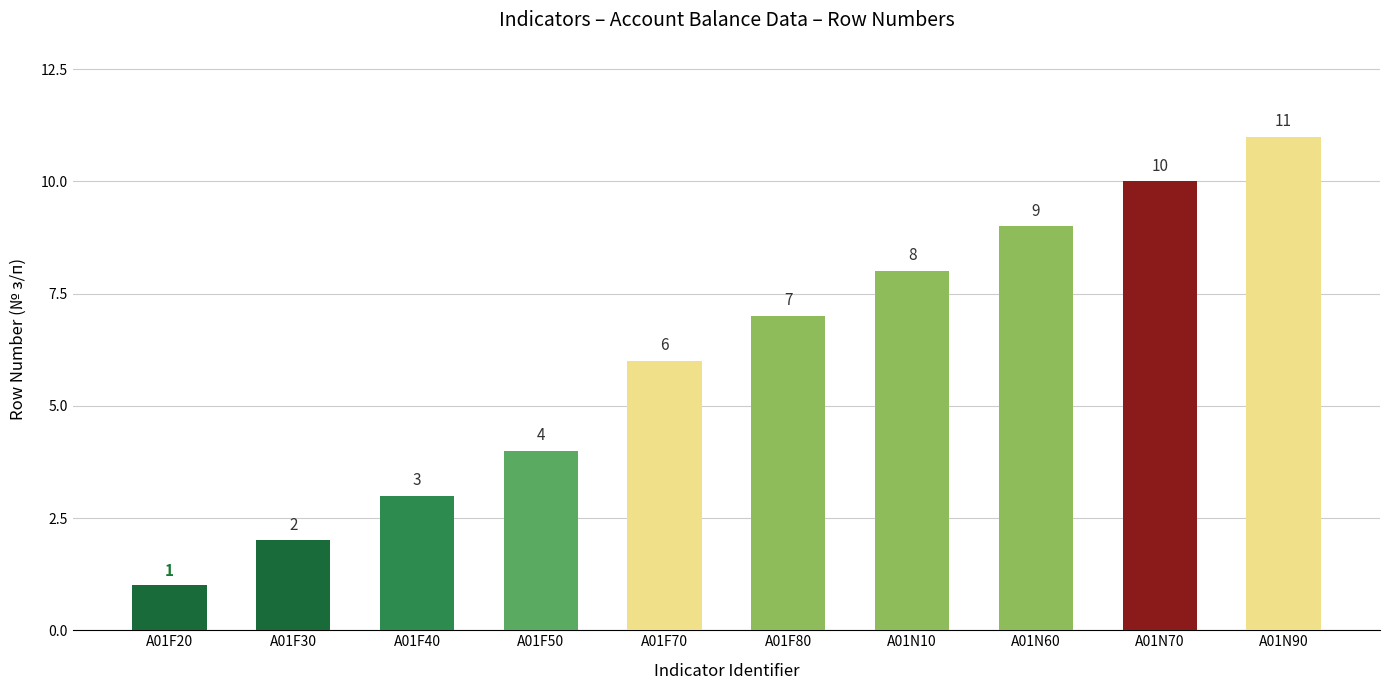

Between A01F30 and A01F70, which is larger?

A01F70